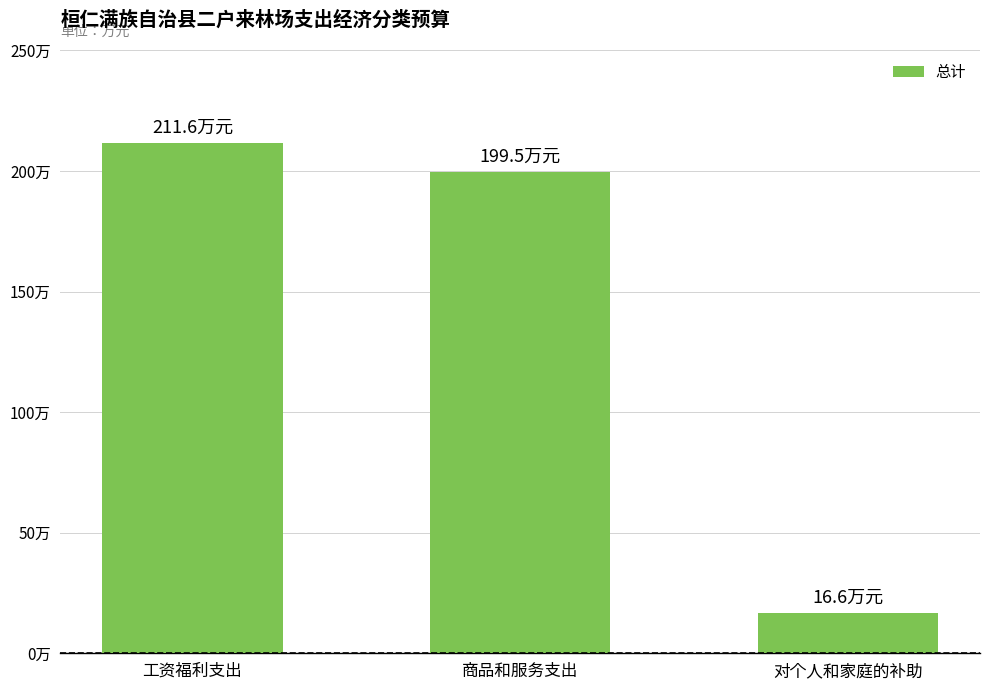

What is the change in value from 商品和服务支出 to 对个人和家庭的补助?

-182.9